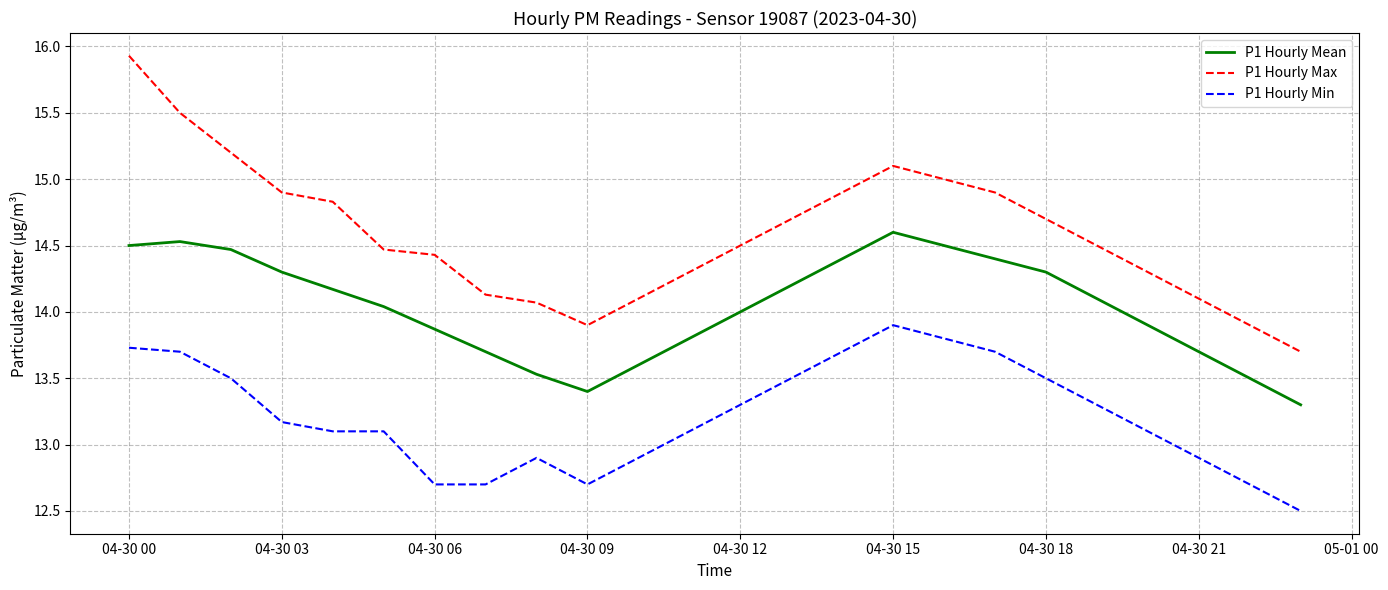

At how many categories does at least one series exceed 14?

21